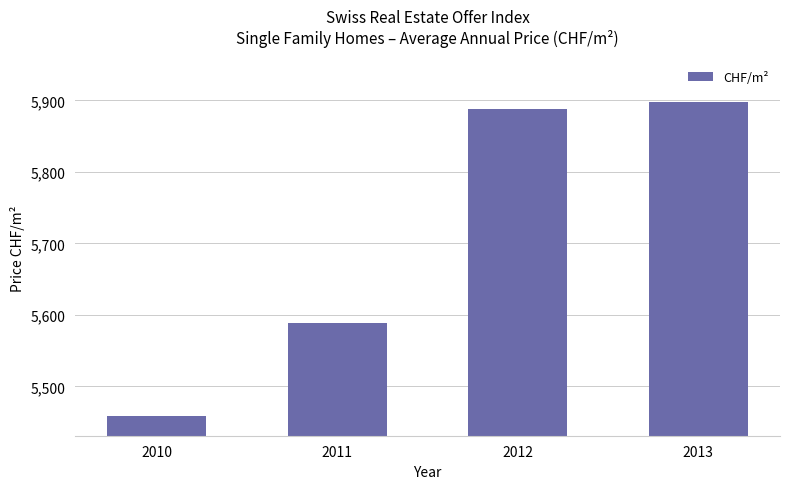

At which category does the chart reach its peak across all series?

2013